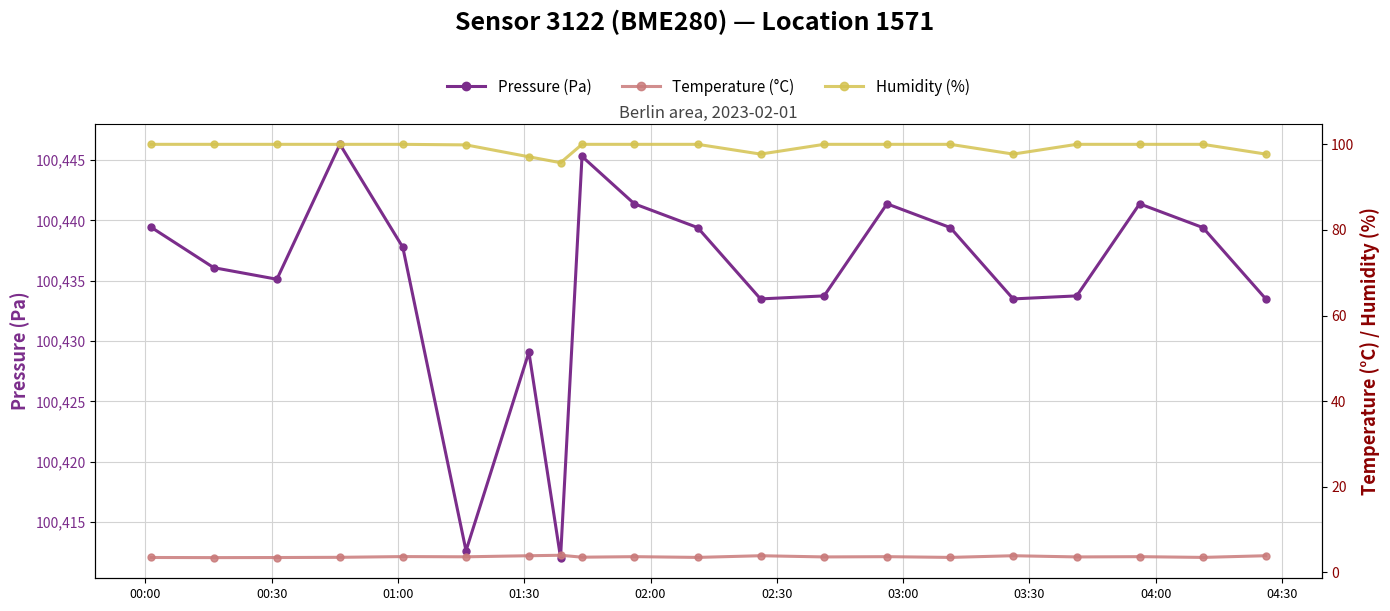

In Pressure (Pa), how many points are higher than both neighbors (excluding endpoints)?

5